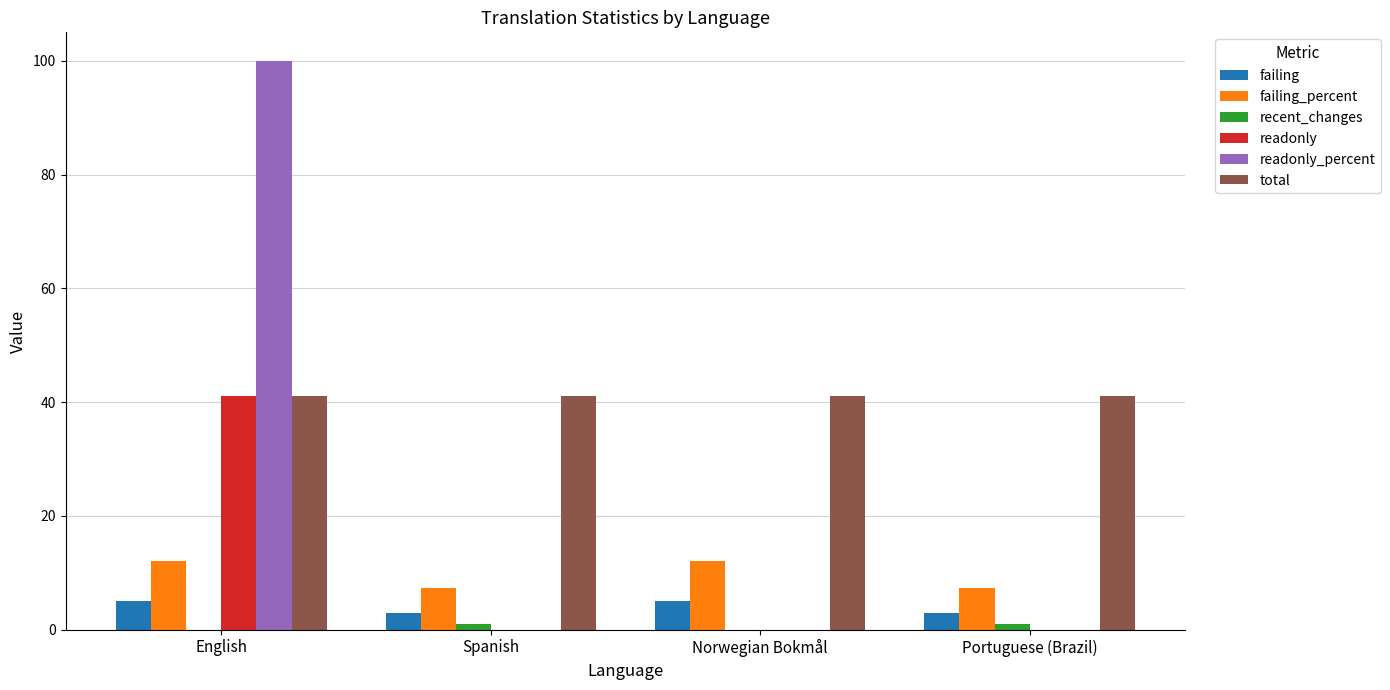

Which series has the largest range (max minus min)?

readonly_percent